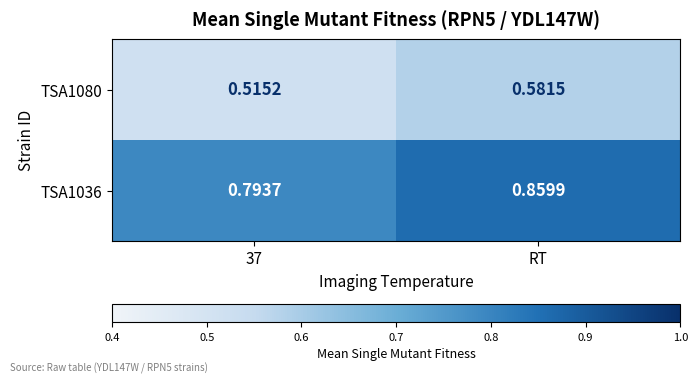

How many distinct data groups are displayed?

2